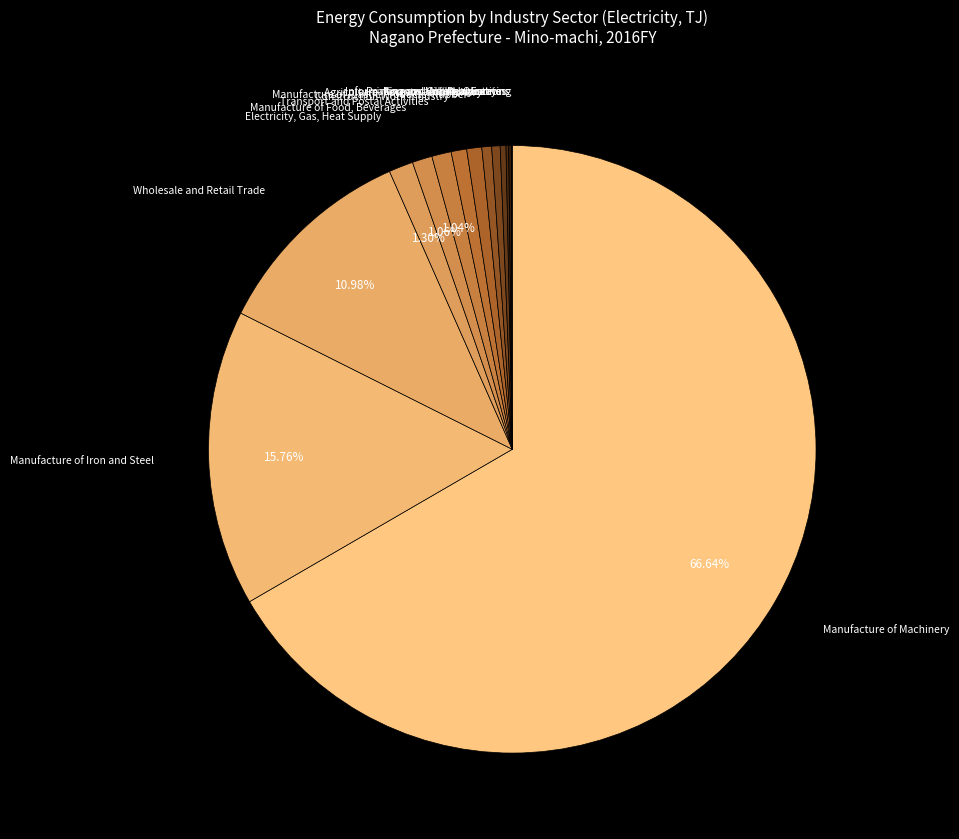

What is the majority slice?

Manufacture of Machinery